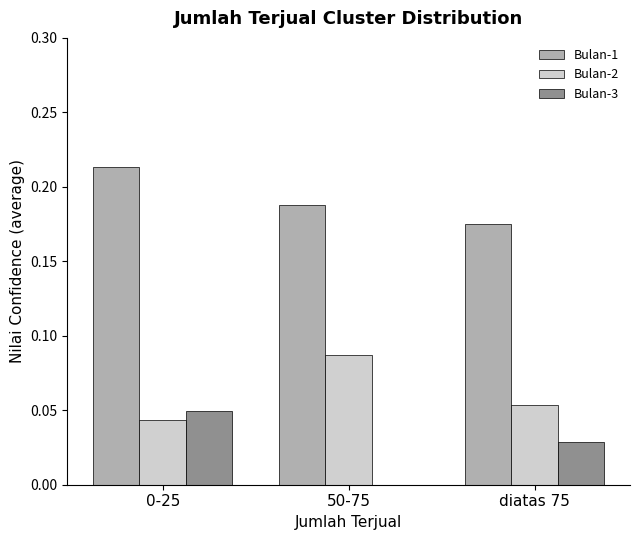

True or false: Bulan-2 has a value of 0.0 at diatas 75.

False